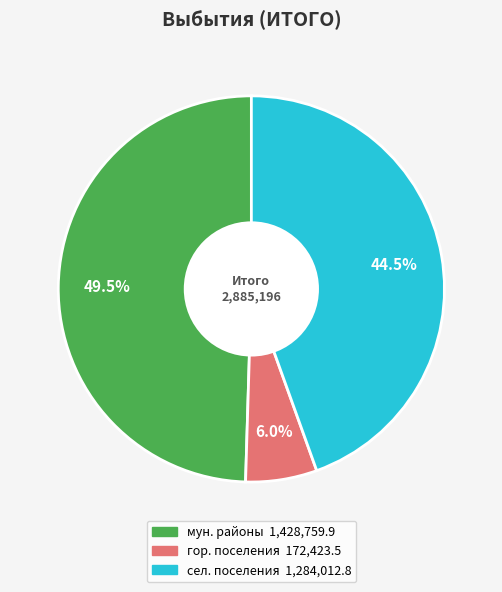

To the nearest percent, what is the average slice percentage?

33%